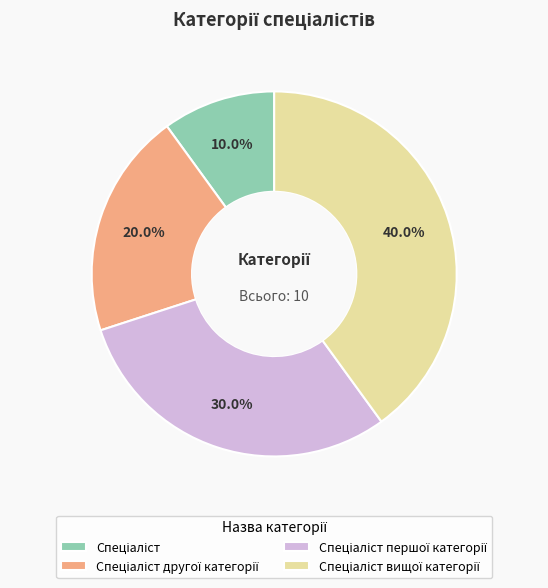

Is there a majority slice in this chart?

No